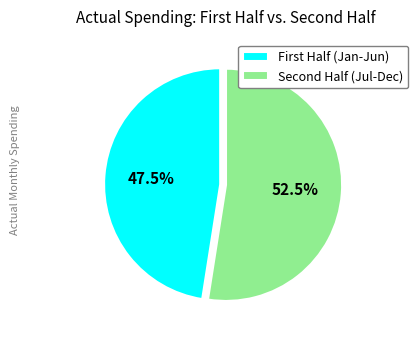

Rank the categories by value from lowest to highest.

First Half (Jan-Jun), Second Half (Jul-Dec)